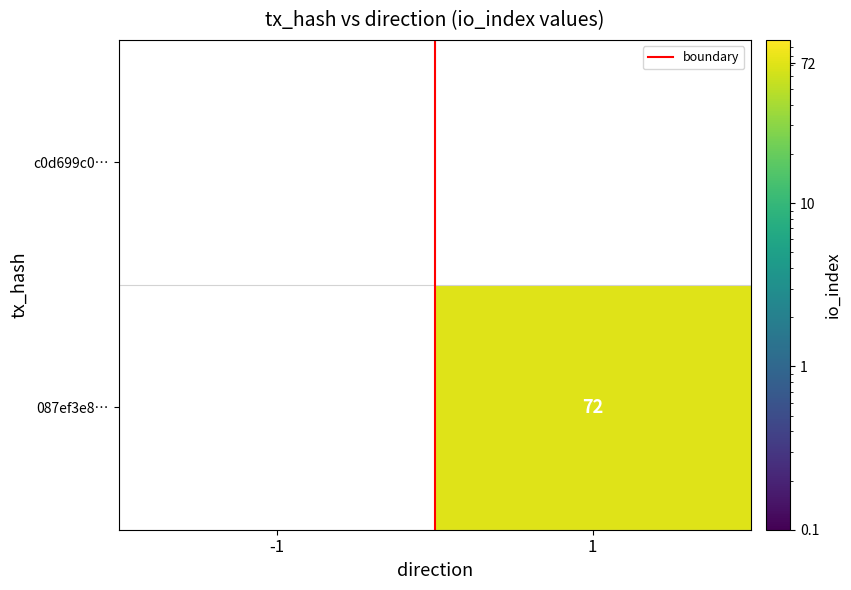

What is the greatest value displayed?

72.0